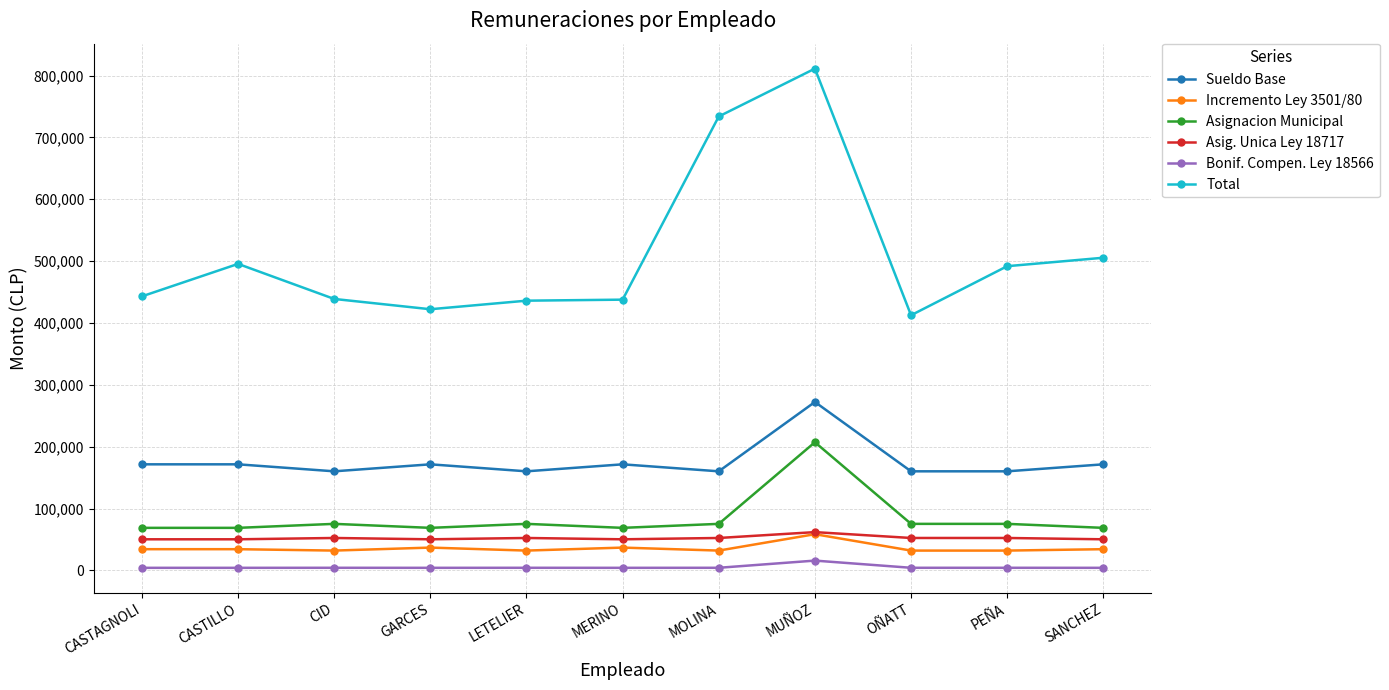

Which category has the highest value in the Asignacion Municipal series?

MUÑOZ